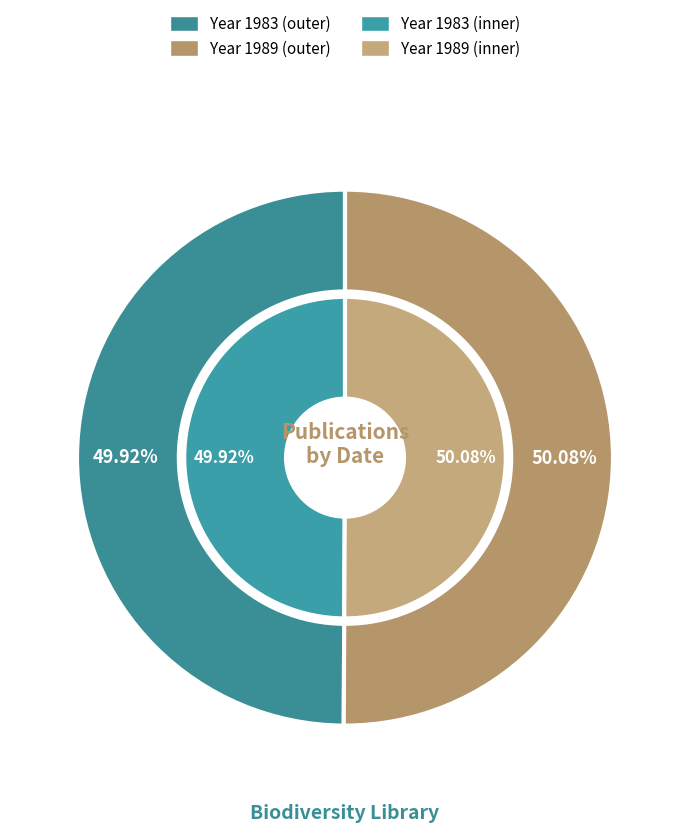

Does 1989 represent more than half of the total?

Yes